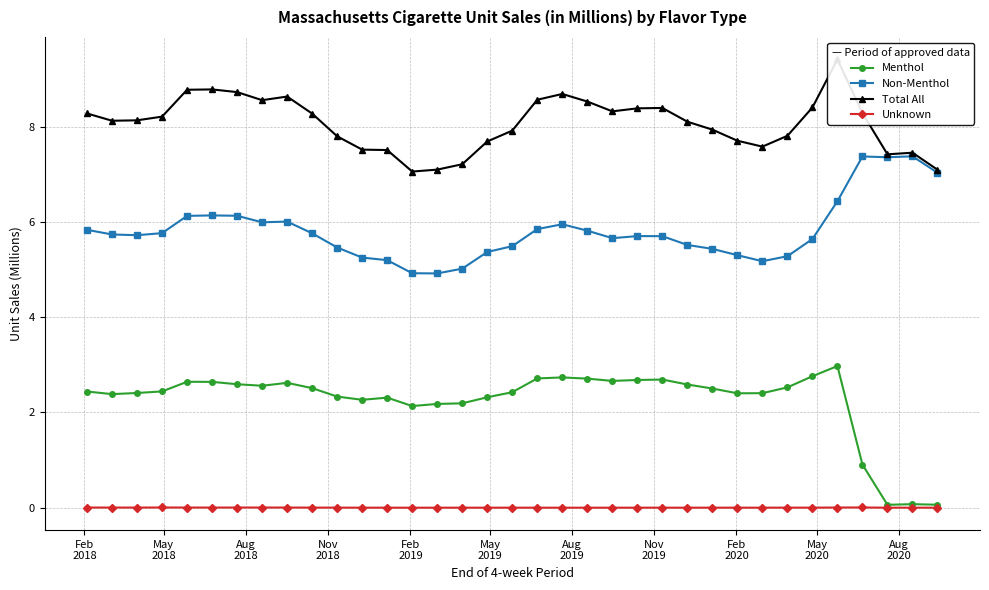

True or false: Menthol and Non-Menthol intersect in this chart.

False